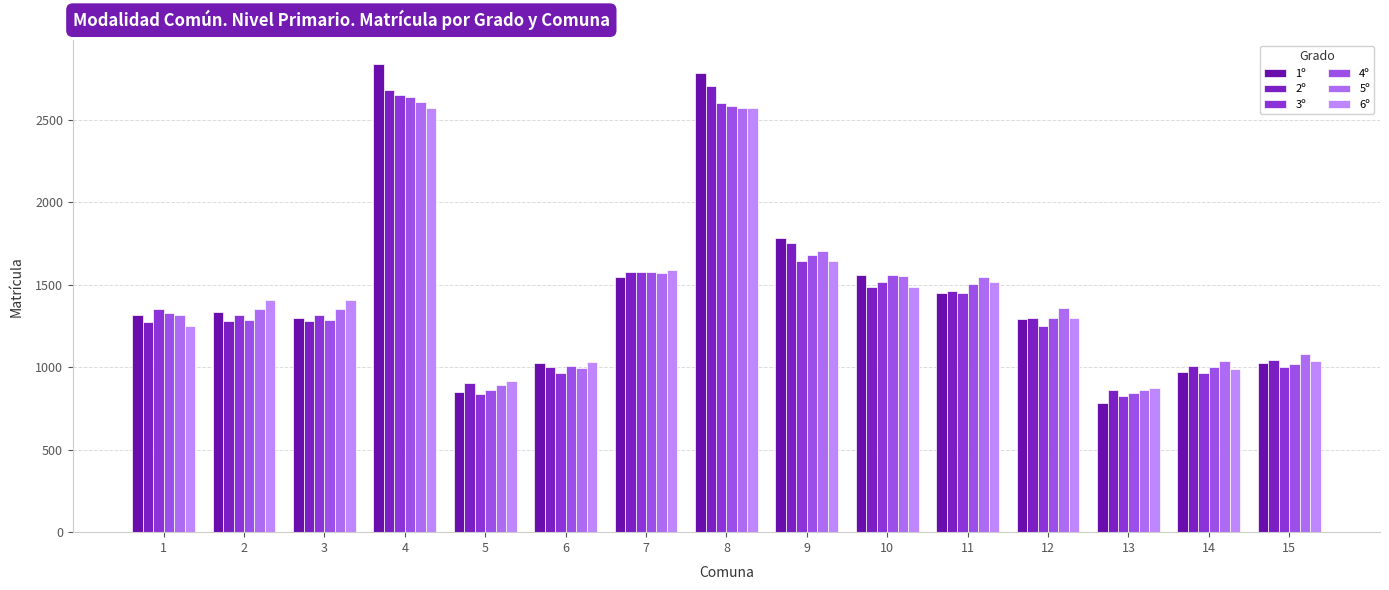

At 10, list the series in order from largest to smallest.

4º, 1º, 5º, 3º, 6º, 2º